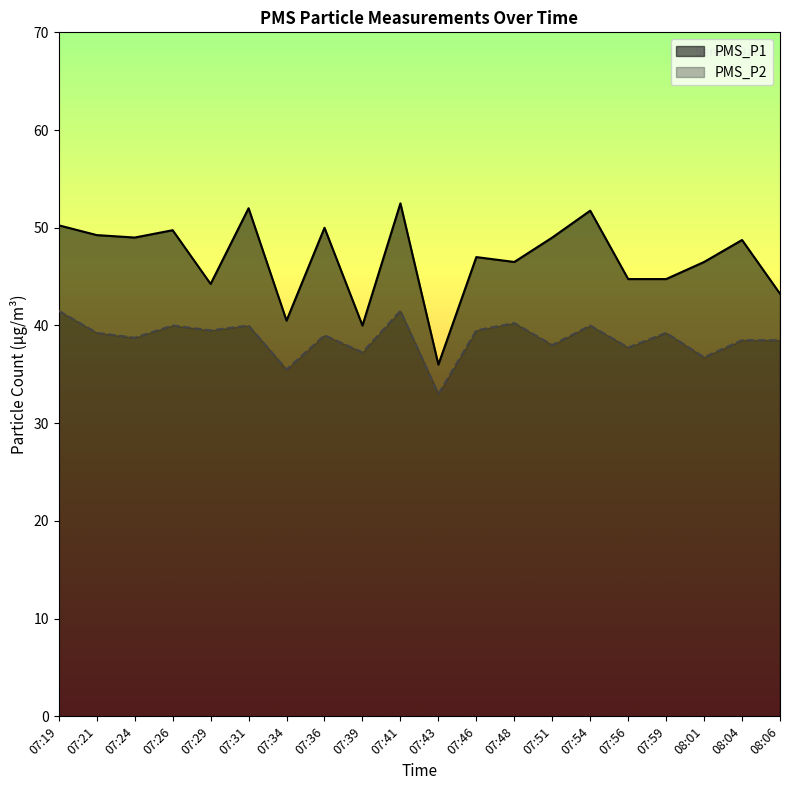

At which label is PMS_P2 closest to 37?

07:39